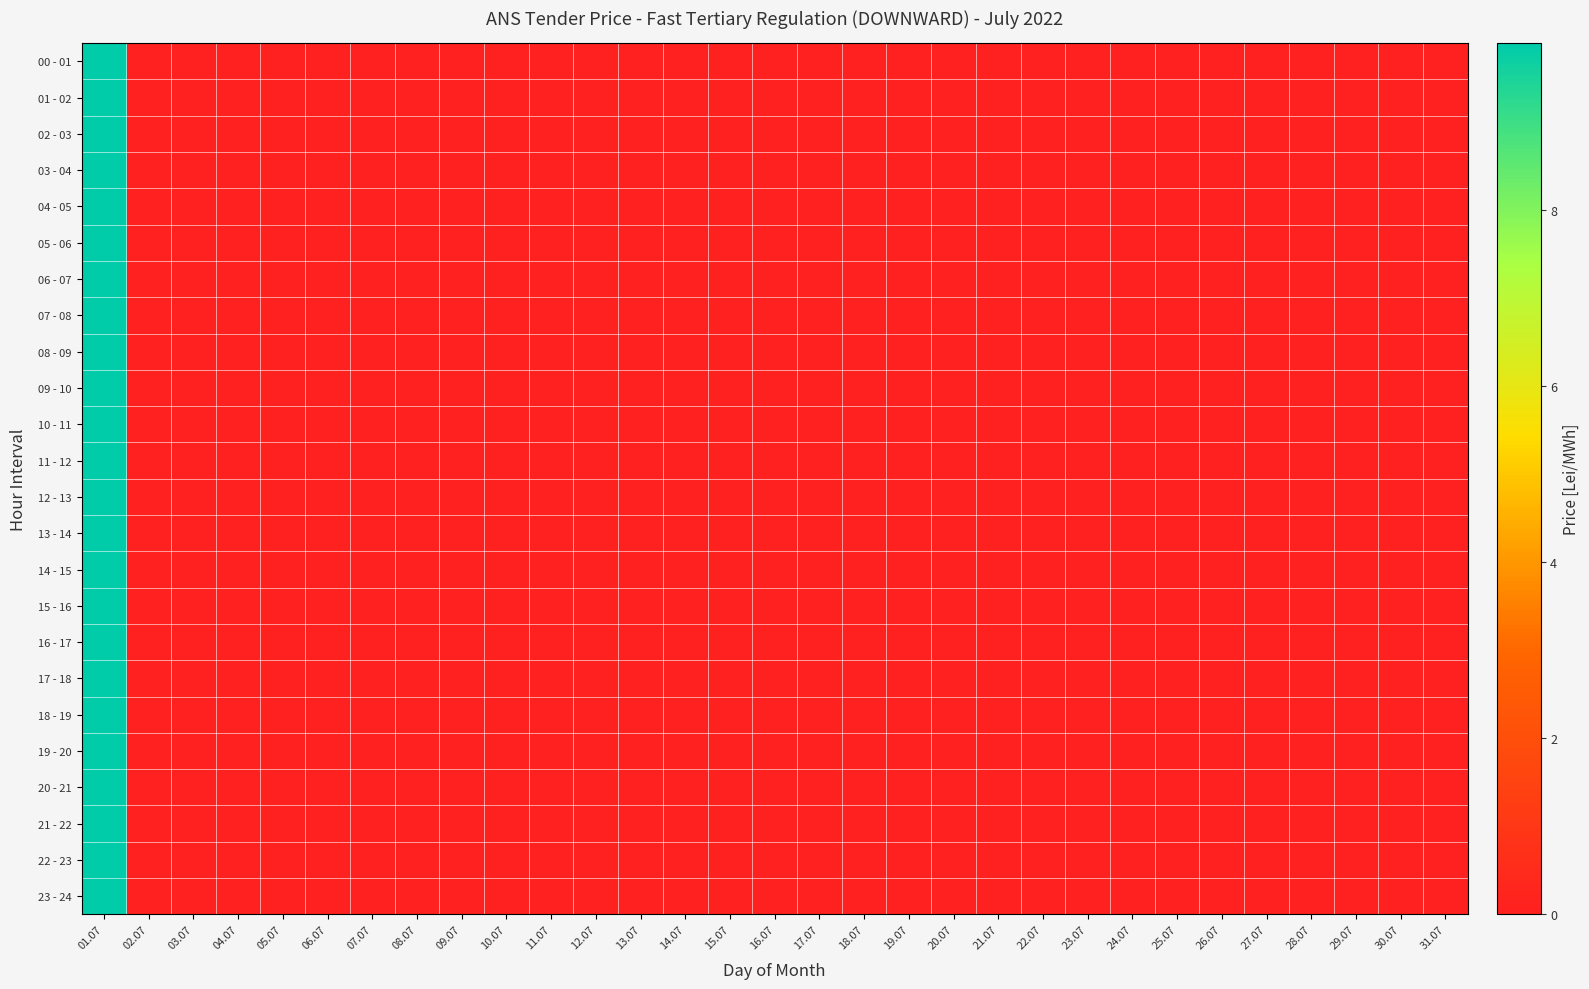

At how many categories does at least one series exceed 8?

1